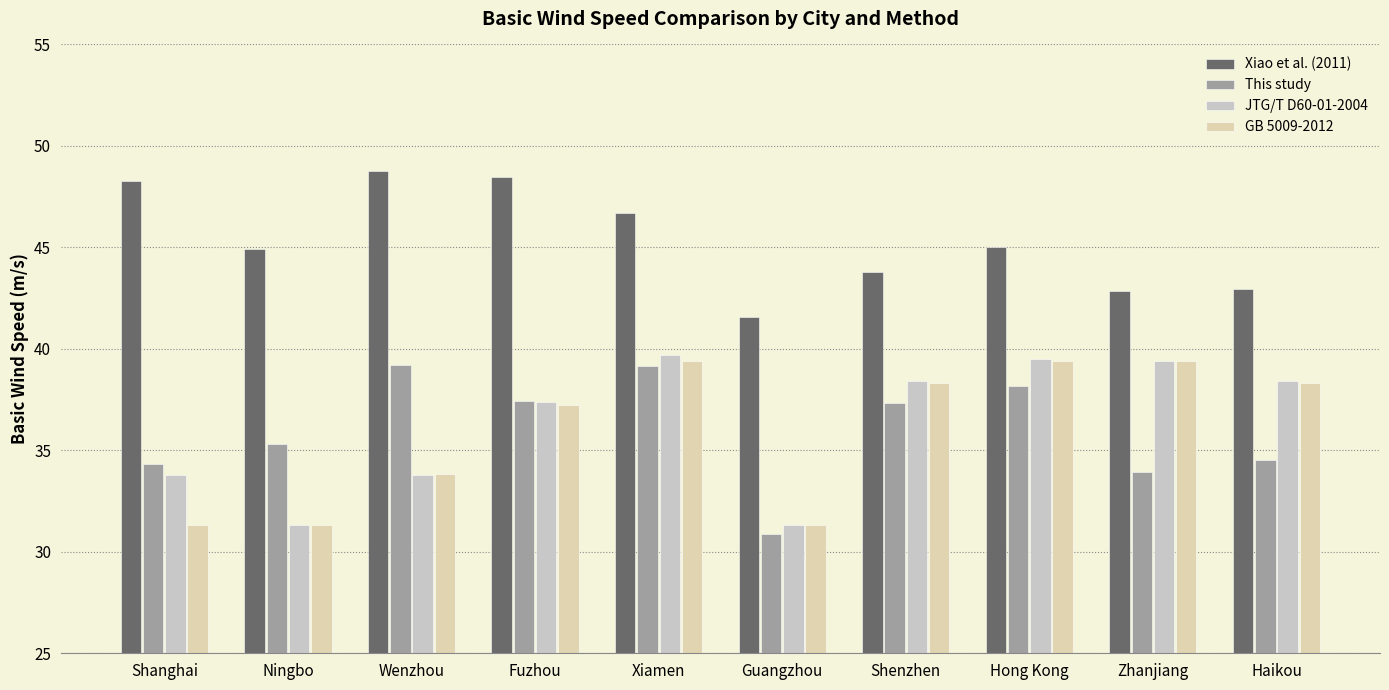

Which category has the lowest value in the JTG/T D60-01-2004 series?

Ningbo